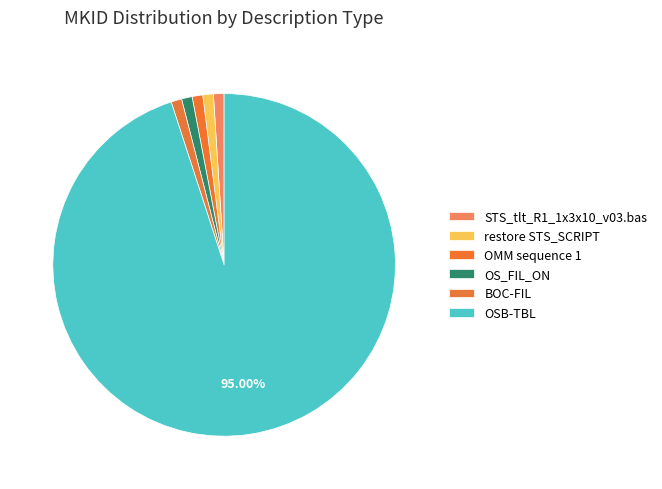

Count the number of slices in the pie.

6